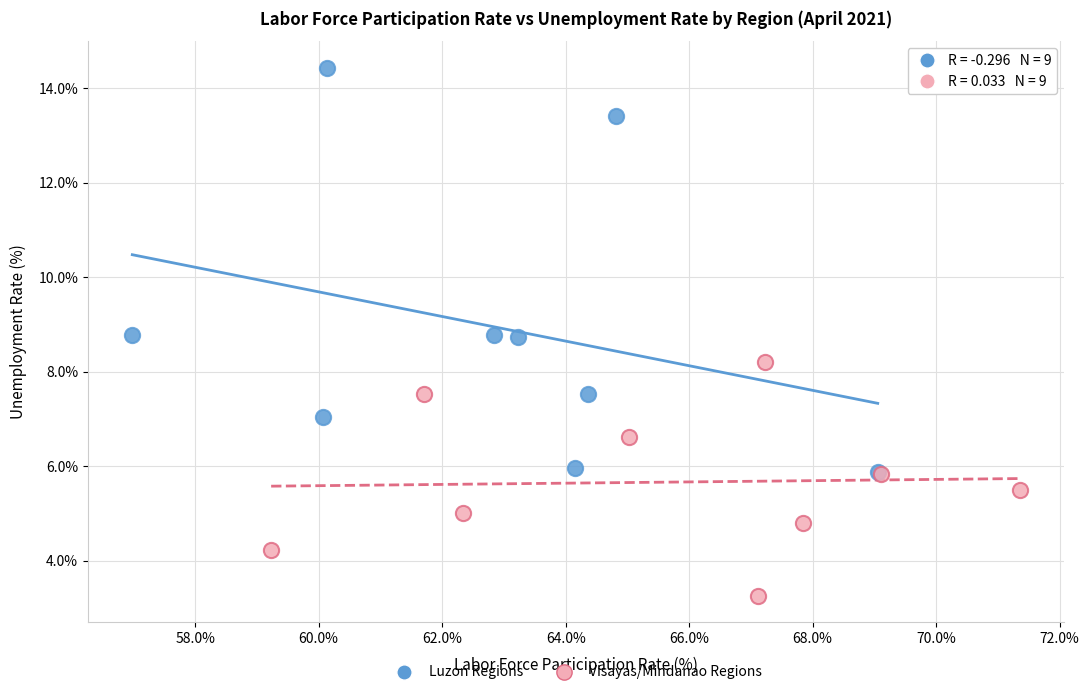

Which series has the largest Y range (max minus min)?

Luzon Regions